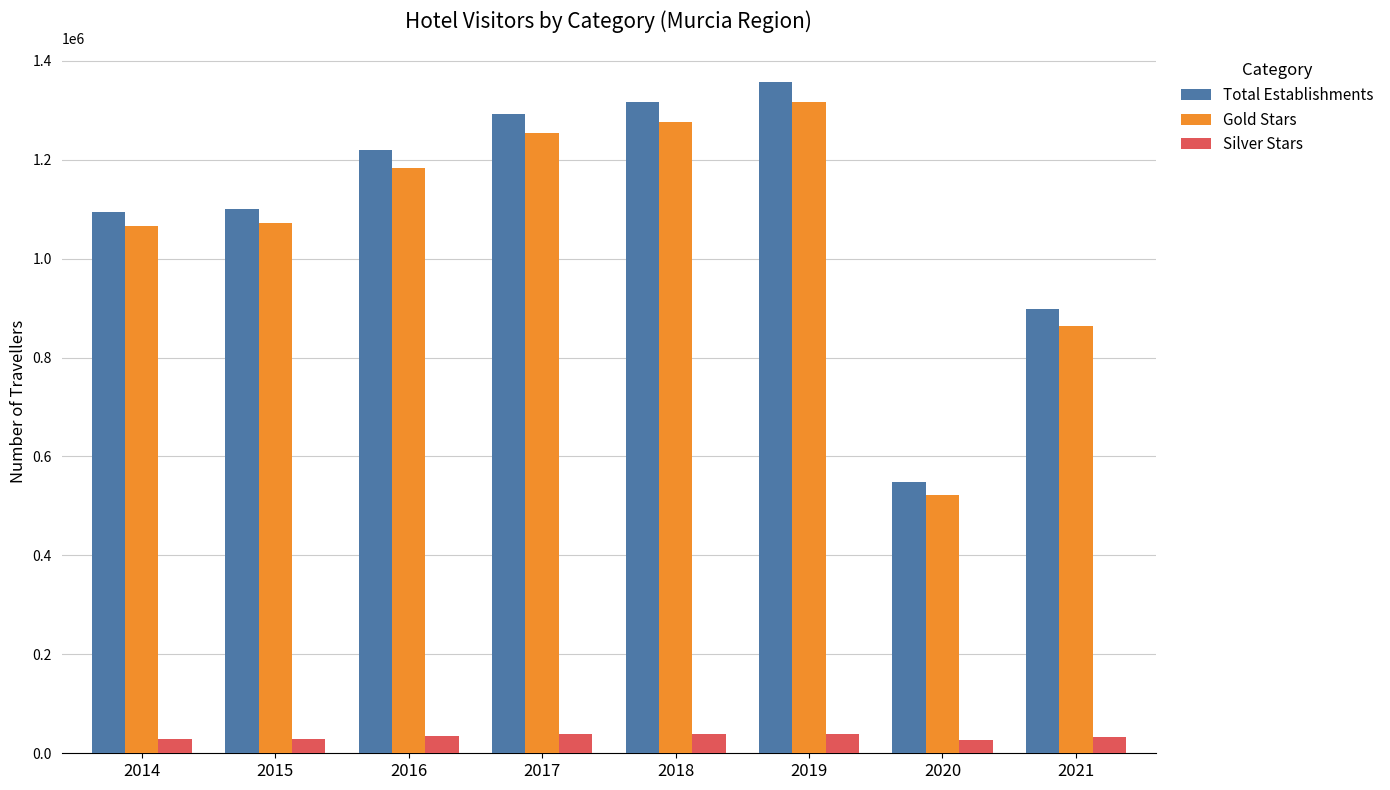

What is the sum of all Gold Stars values?

8554068